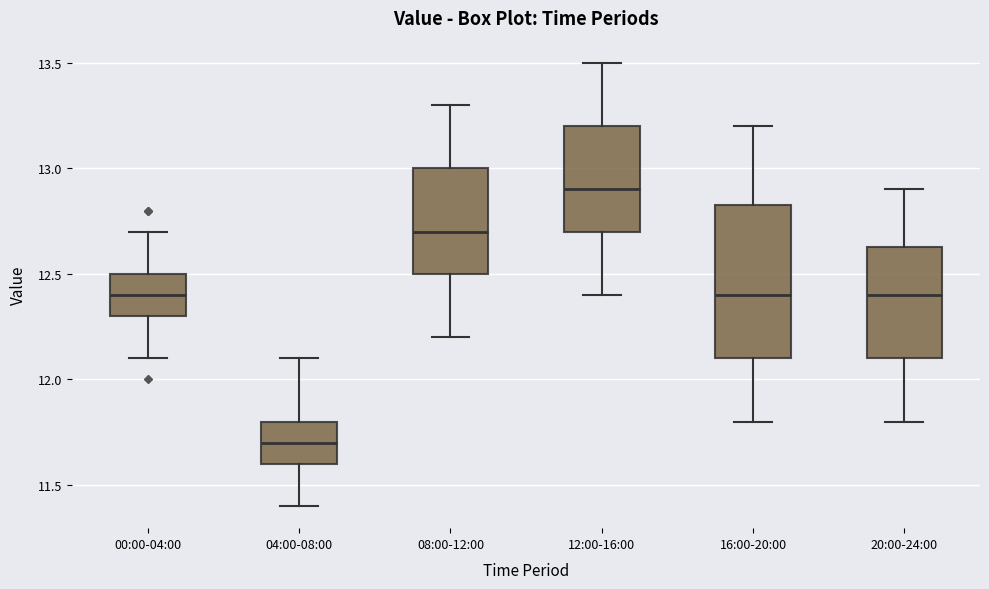

Reading left to right, read every box against the y-axis: the position of its median line, the range the box covers, and the ends of its whiskers. The values are not printed on the chart, so give them approximately, as read against the axis.

00:00-04:00: median 12.40, box 12.30 to 12.50, whiskers 12.10 to 12.70
04:00-08:00: median 11.70, box 11.60 to 11.80, whiskers 11.40 to 12.10
08:00-12:00: median 12.70, box 12.50 to 13.00, whiskers 12.20 to 13.30
12:00-16:00: median 12.90, box 12.70 to 13.20, whiskers 12.40 to 13.50
16:00-20:00: median 12.40, box 12.10 to 12.85, whiskers 11.80 to 13.20
20:00-24:00: median 12.40, box 12.10 to 12.65, whiskers 11.80 to 12.90